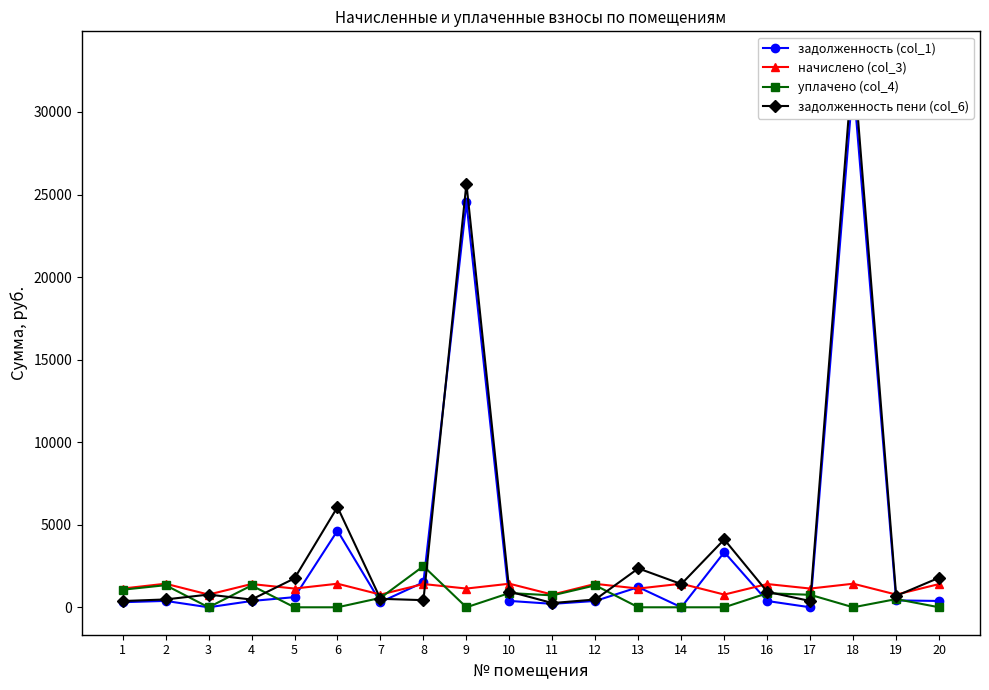

How many data points does each series have?

20